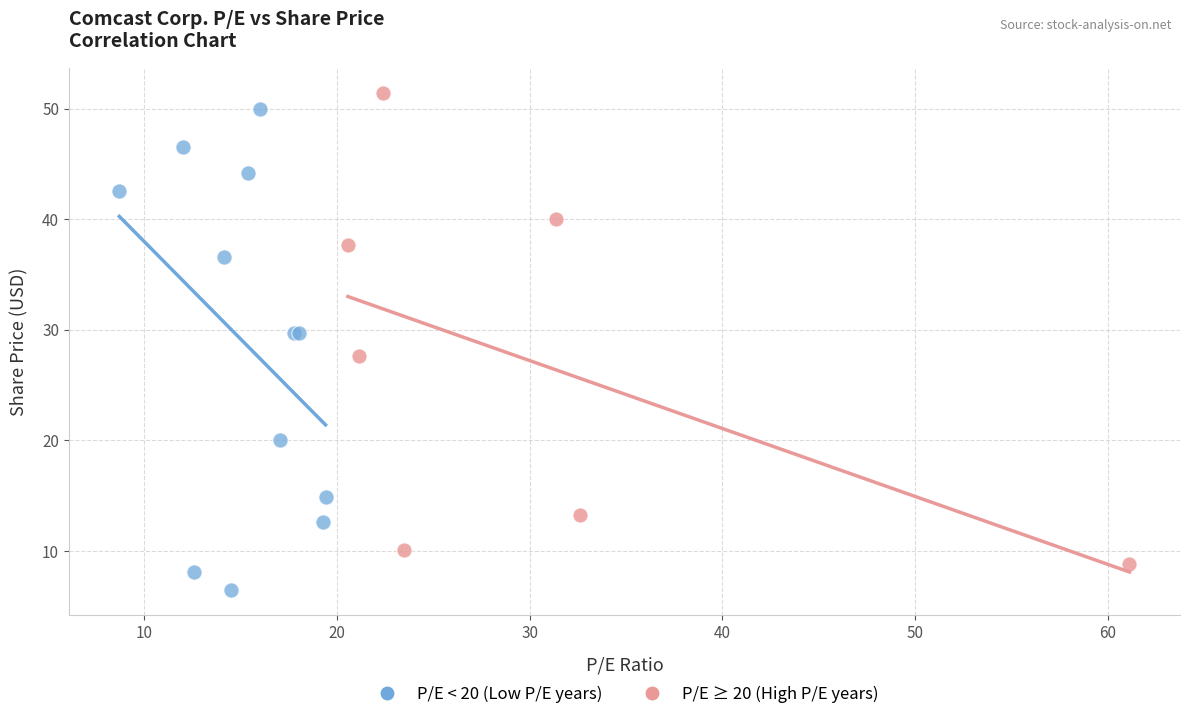

Which series contains the lowest Y value?

P/E < 20 (Low P/E years)